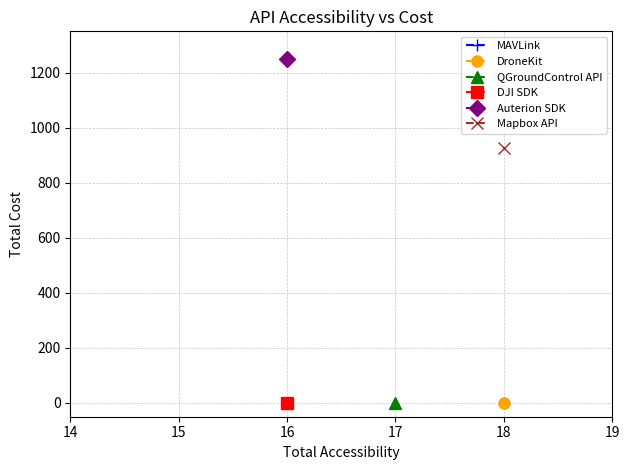

What are all the series names shown in the legend?

MAVLink, DroneKit, QGroundControl API, DJI SDK, Auterion SDK, Mapbox API